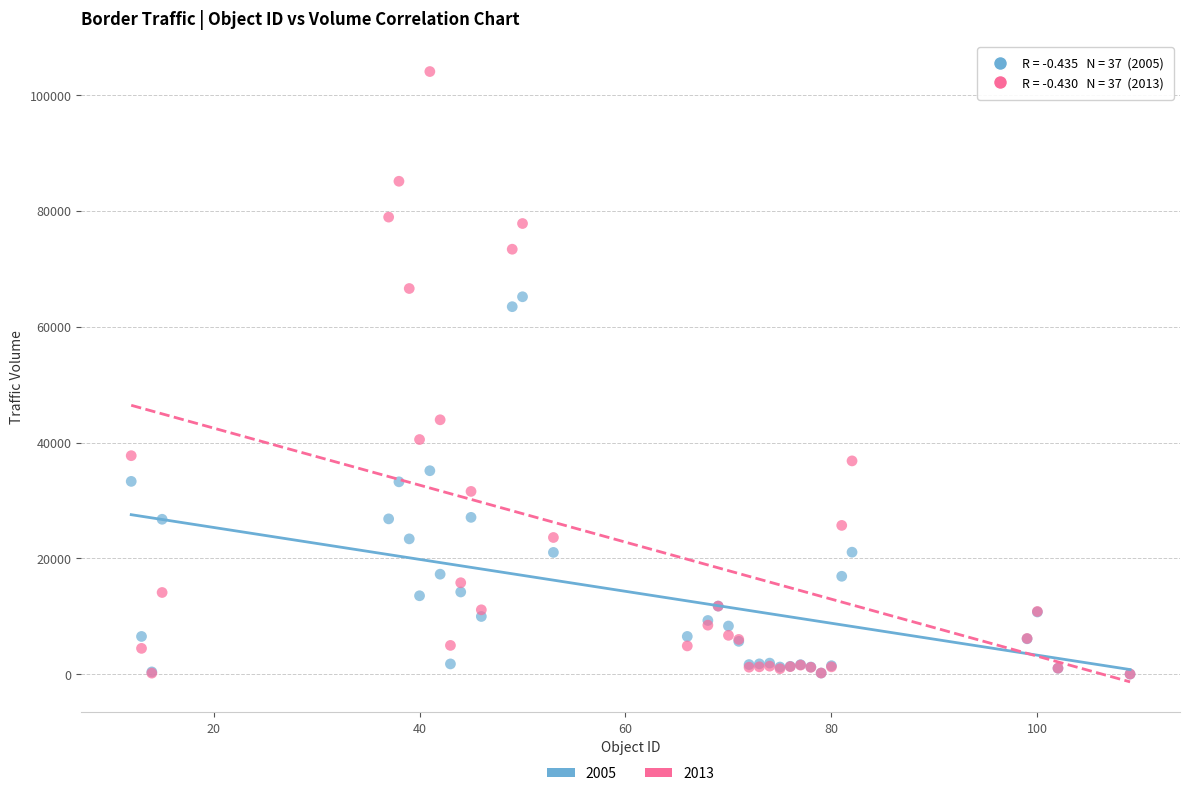

Across all series, what Y value is closest to 52032?

43926